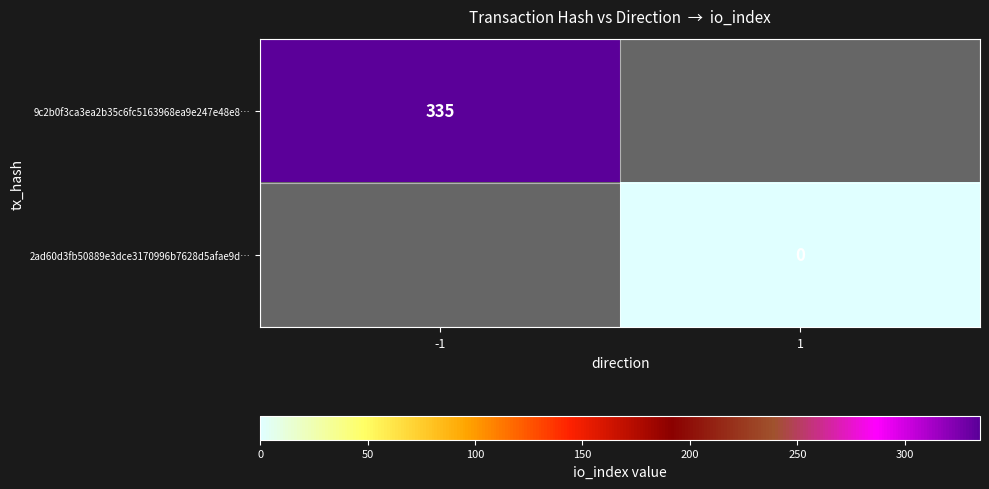

Rank the series by their maximum value, from highest to lowest.

9c2b0f3ca3ea2b35c6fc5163968ea9e247e48e8…, 2ad60d3fb50889e3dce3170996b7628d5afae9d…